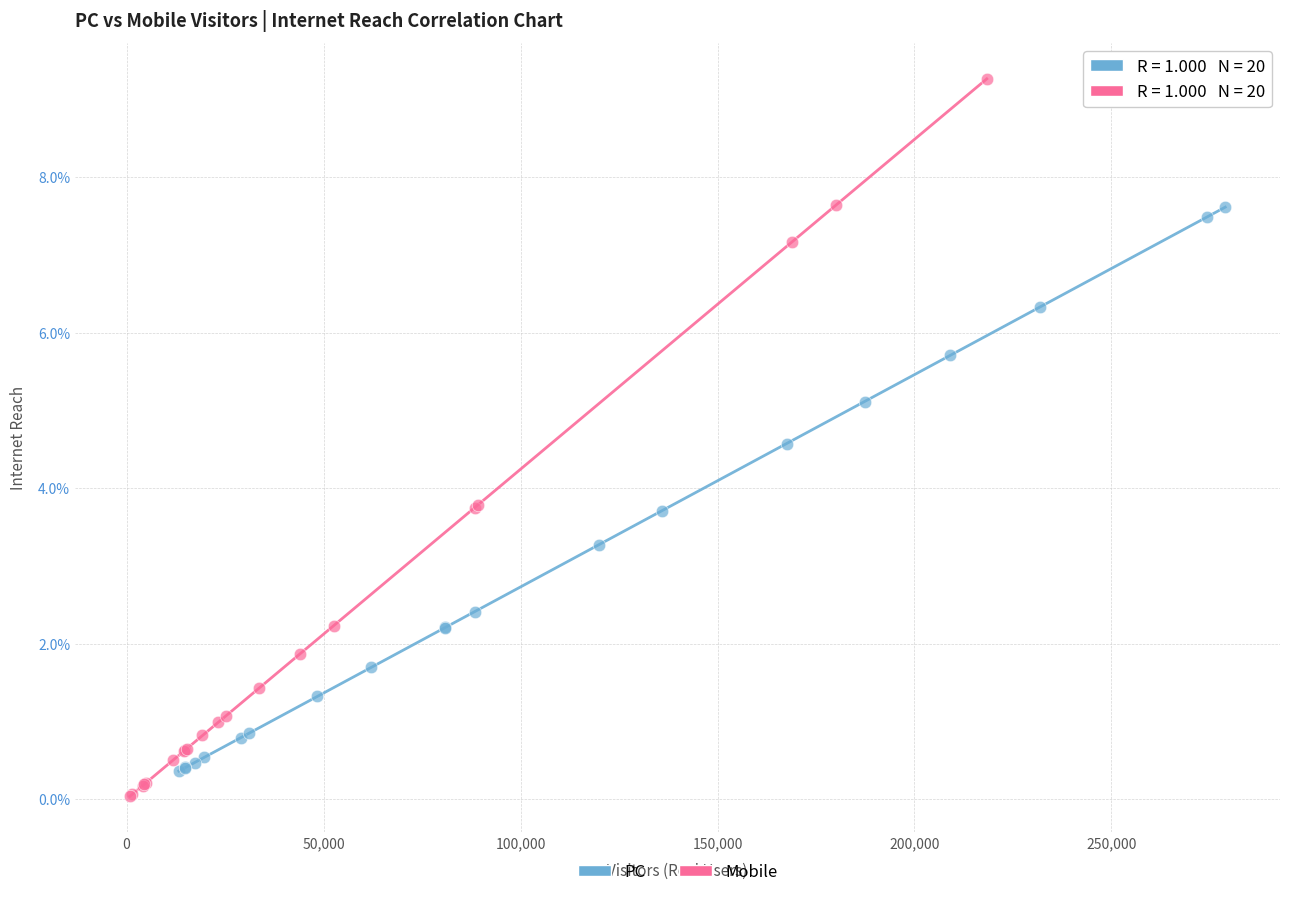

Which series has the largest Y range (max minus min)?

Mobile